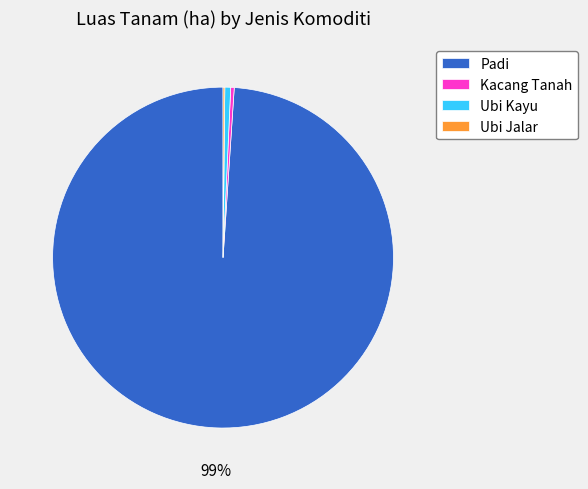

To the nearest percent, what percentage of the pie is Padi?

99%